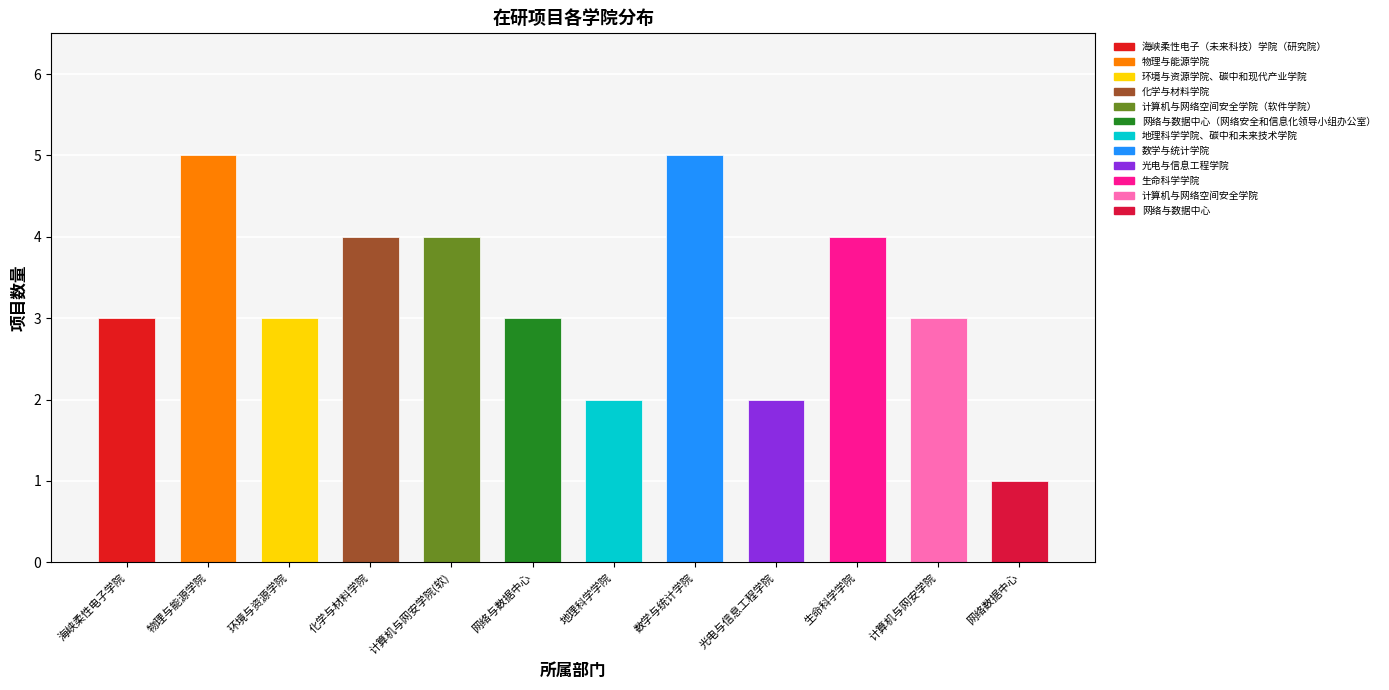

What is the approximate value at 网络与数据中心?

3